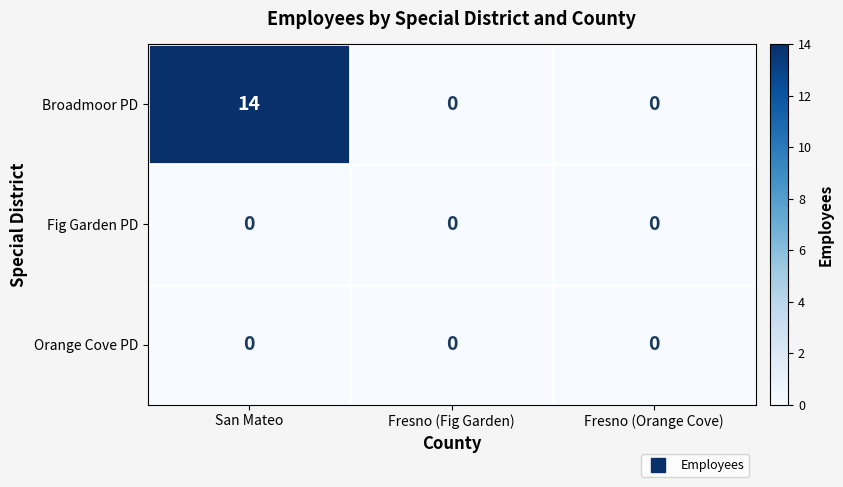

What is the total value across all series at San Mateo?

14